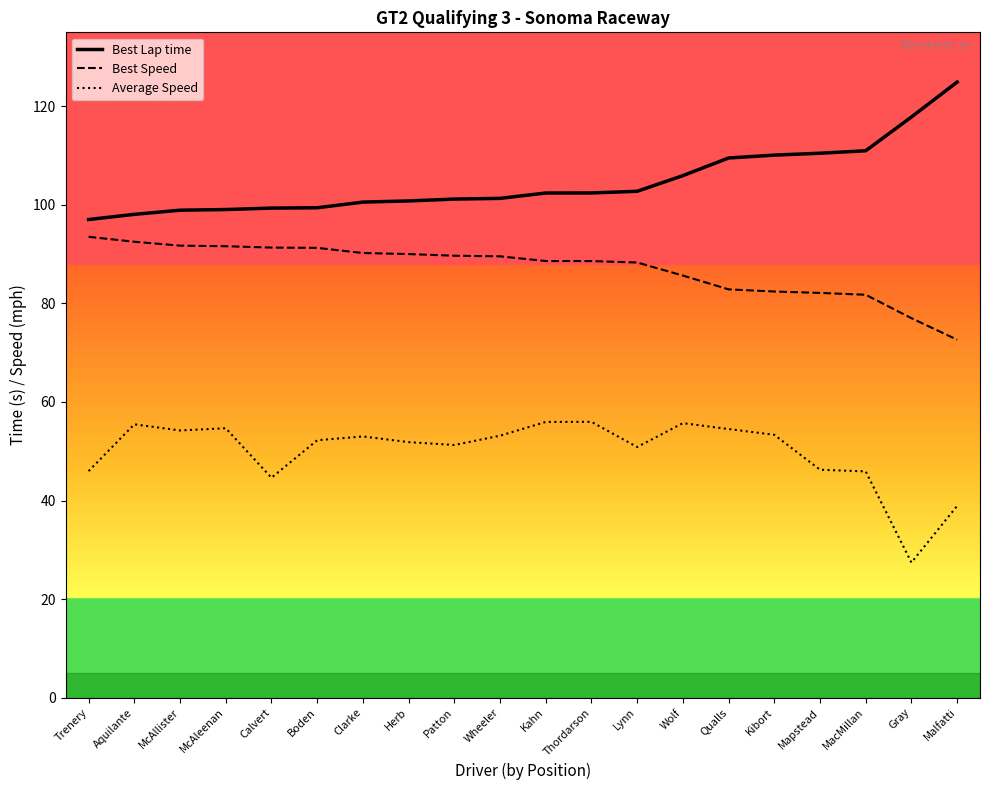

Is it true that Average Speed equals 11.0 at Lynn?

False